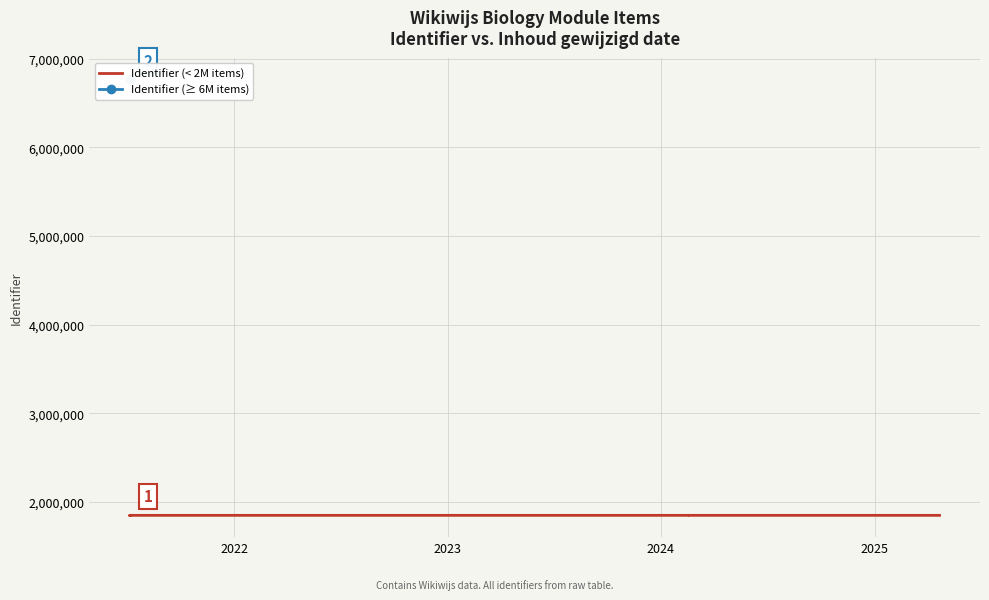

Rank the categories by value from highest to lowest.

2021-07-06, 2021-07-06, 2021-07-06, 2021-07-06, 2021-07-06, 2021-07-06, 2024-02-16, 2021-07-06, 2024-02-16, 2025-04-22, 2021-07-06, 2025-01-07, 2021-07-06, 2021-07-06